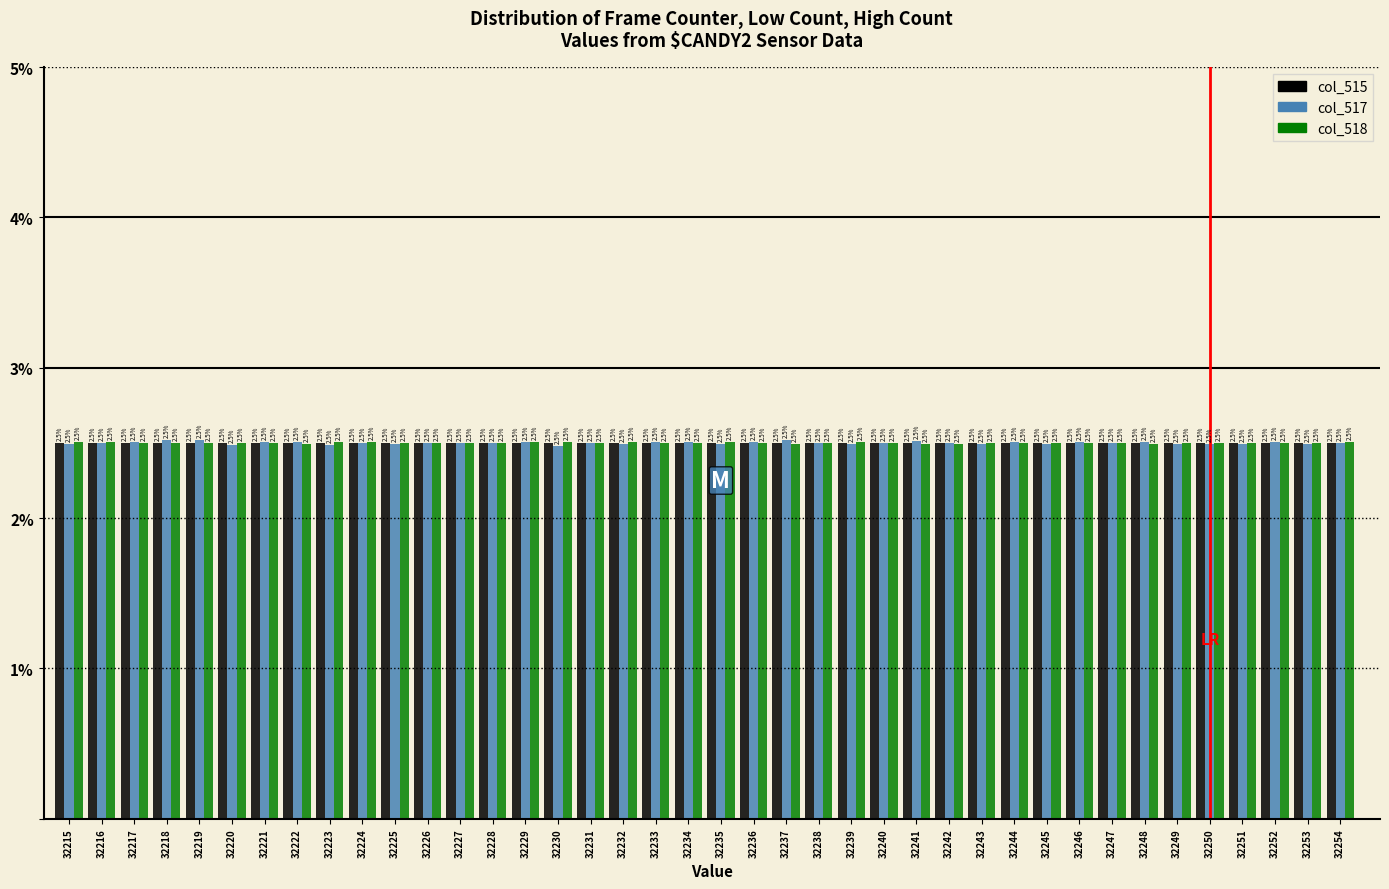

Reading left to right, transcribe all the data shown in this chart.

col_515: 32215=2.5	32216=2.5	32217=2.5	32218=2.5	32219=2.5	32220=2.5	32221=2.5	32222=2.5	32223=2.5	32224=2.5	32225=2.5	32226=2.5	32227=2.5	32228=2.5	32229=2.5	32230=2.5	32231=2.5	32232=2.5	32233=2.5	32234=2.5	32235=2.5	32236=2.5	32237=2.5	32238=2.5	32239=2.5	32240=2.5	32241=2.5	32242=2.5	32243=2.5	32244=2.5	32245=2.5	32246=2.5	32247=2.5	32248=2.5	32249=2.5	32250=2.5	32251=2.5	32252=2.5	32253=2.5	32254=2.5
col_517: 32215=2.5	32216=2.5	32217=2.5	32218=2.5	32219=2.5	32220=2.5	32221=2.5	32222=2.5	32223=2.5	32224=2.5	32225=2.5	32226=2.5	32227=2.5	32228=2.5	32229=2.5	32230=2.5	32231=2.5	32232=2.5	32233=2.5	32234=2.5	32235=2.5	32236=2.5	32237=2.5	32238=2.5	32239=2.5	32240=2.5	32241=2.5	32242=2.5	32243=2.5	32244=2.5	32245=2.5	32246=2.5	32247=2.5	32248=2.5	32249=2.5	32250=2.5	32251=2.5	32252=2.5	32253=2.5	32254=2.5
col_518: 32215=2.5	32216=2.5	32217=2.5	32218=2.5	32219=2.5	32220=2.5	32221=2.5	32222=2.5	32223=2.5	32224=2.5	32225=2.5	32226=2.5	32227=2.5	32228=2.5	32229=2.5	32230=2.5	32231=2.5	32232=2.5	32233=2.5	32234=2.5	32235=2.5	32236=2.5	32237=2.5	32238=2.5	32239=2.5	32240=2.5	32241=2.5	32242=2.5	32243=2.5	32244=2.5	32245=2.5	32246=2.5	32247=2.5	32248=2.5	32249=2.5	32250=2.5	32251=2.5	32252=2.5	32253=2.5	32254=2.5